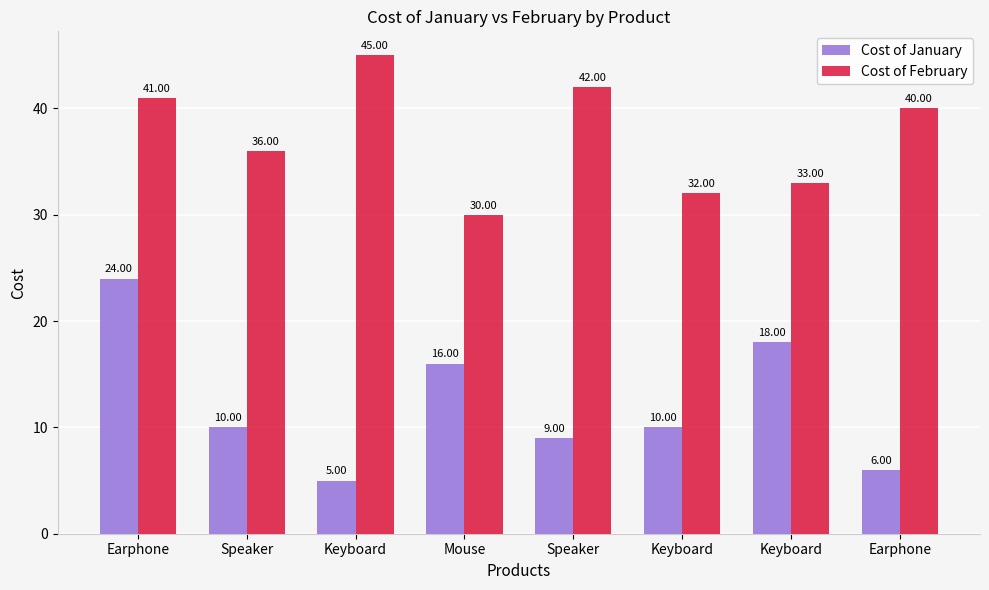

Is it true that Cost of January equals 5 at Keyboard?

True